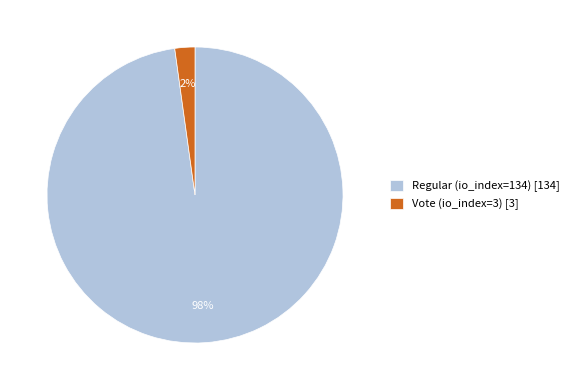

What is the smallest slice in the pie chart?

Vote (io_index=3)